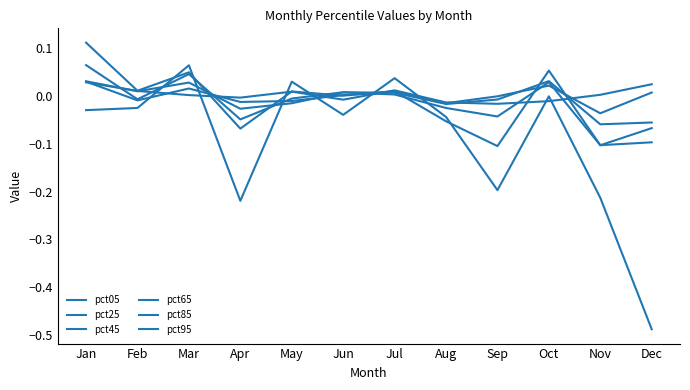

How many lines are shown in the chart?

6